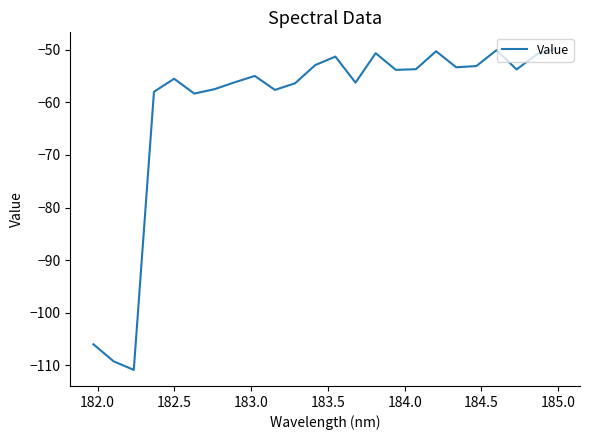

What is the smallest value displayed?

-110.8